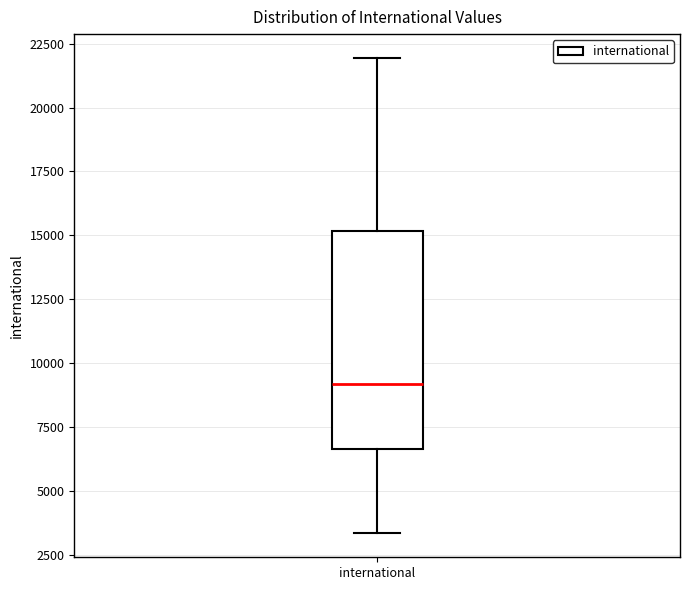

Transcribe this box plot: give where the median line is, the range the box spans, and where the two whiskers end, as read against the y-axis. The values are not printed on the chart, so give them approximately, as read against the axis.

median 9000, box 6500 to 15000, whiskers 3500 to 22000